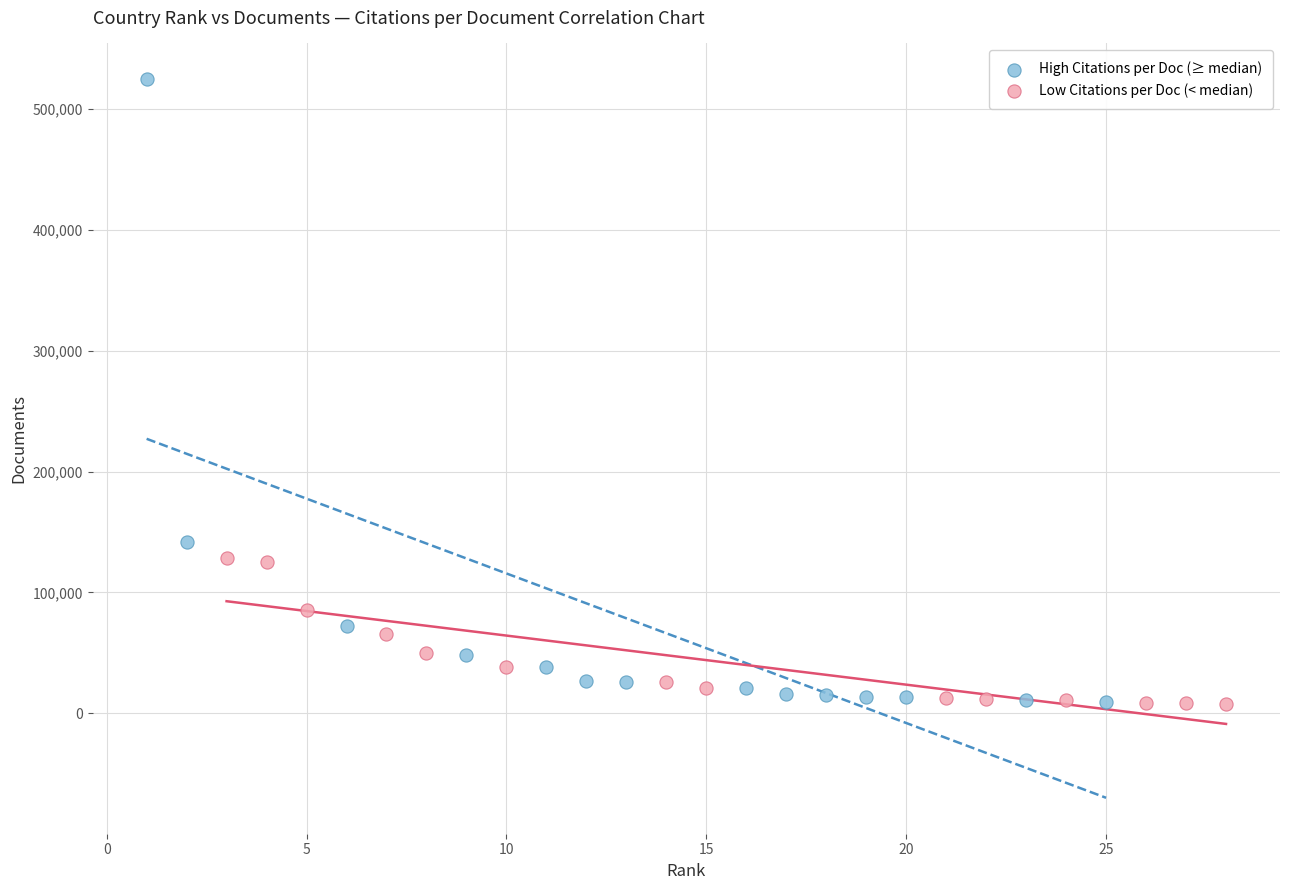

Which series contains the highest Y value?

High Citations per Doc (≥ median)